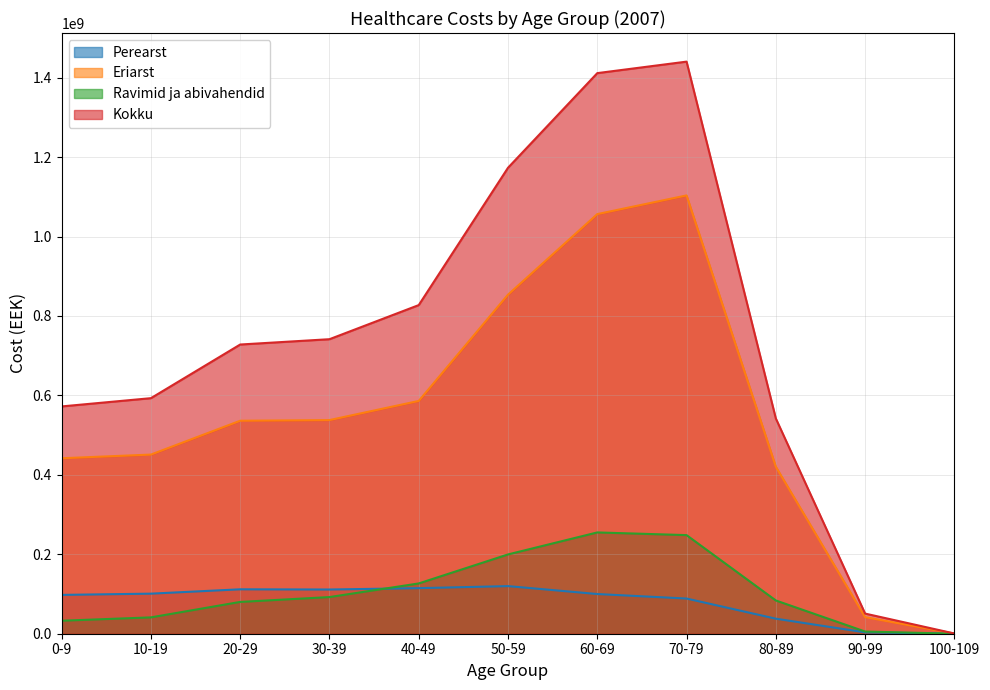

The value of Kokku at 50-59 is 1173162017.0. True or false?

True